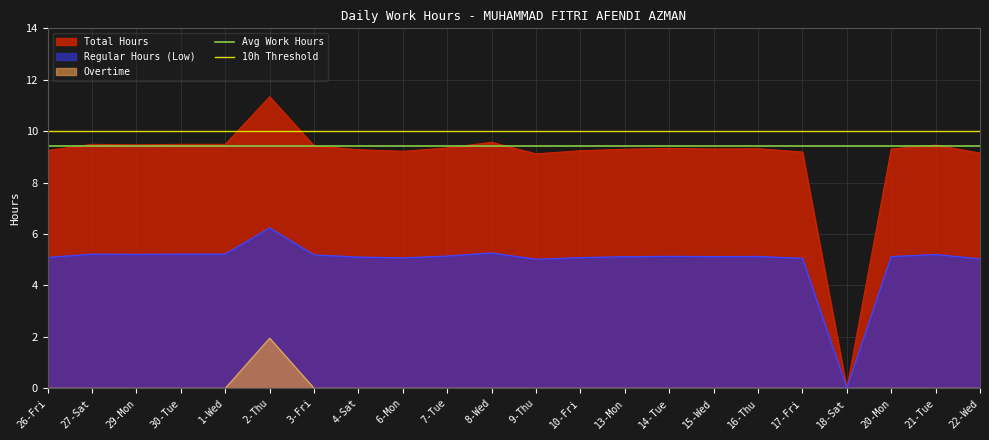

Which category has the highest value in the 10h Threshold series?

26-Fri